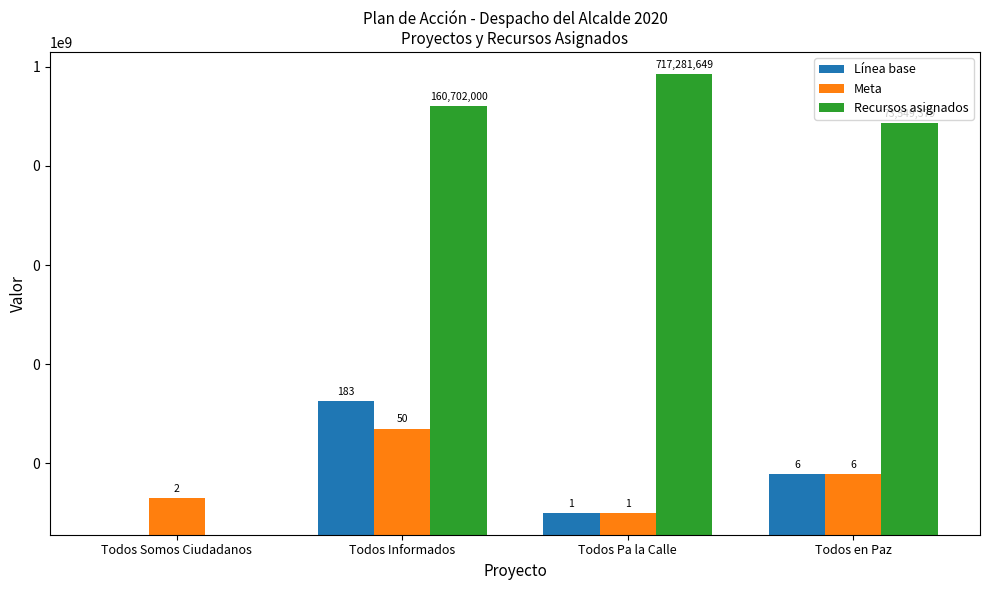

What is the label of the 4th bar from the right?

Todos Somos Ciudadanos